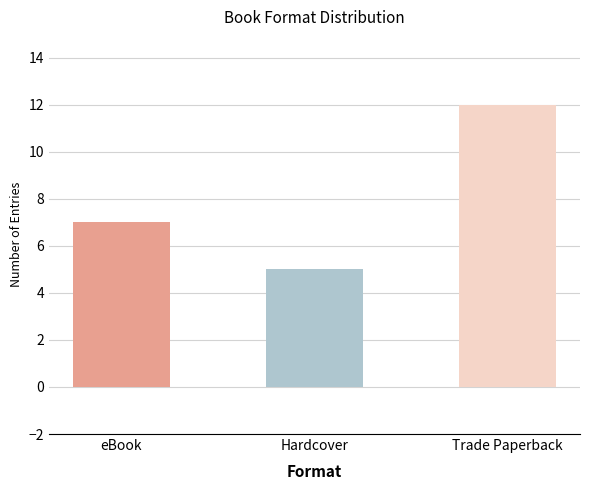

Reading right to left, transcribe all the data shown in this chart.

12	5	7